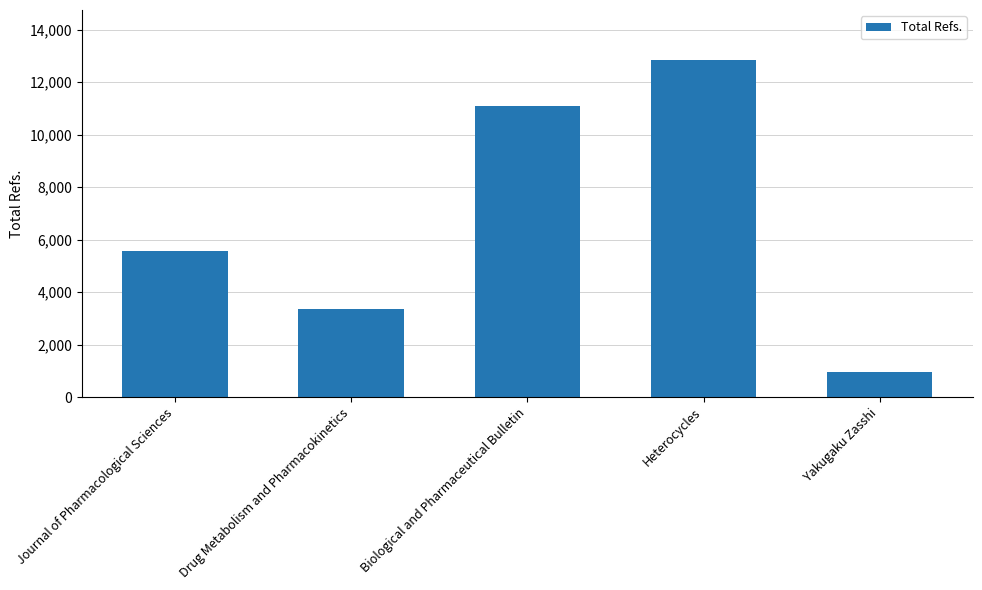

How many values are below 5577?

2